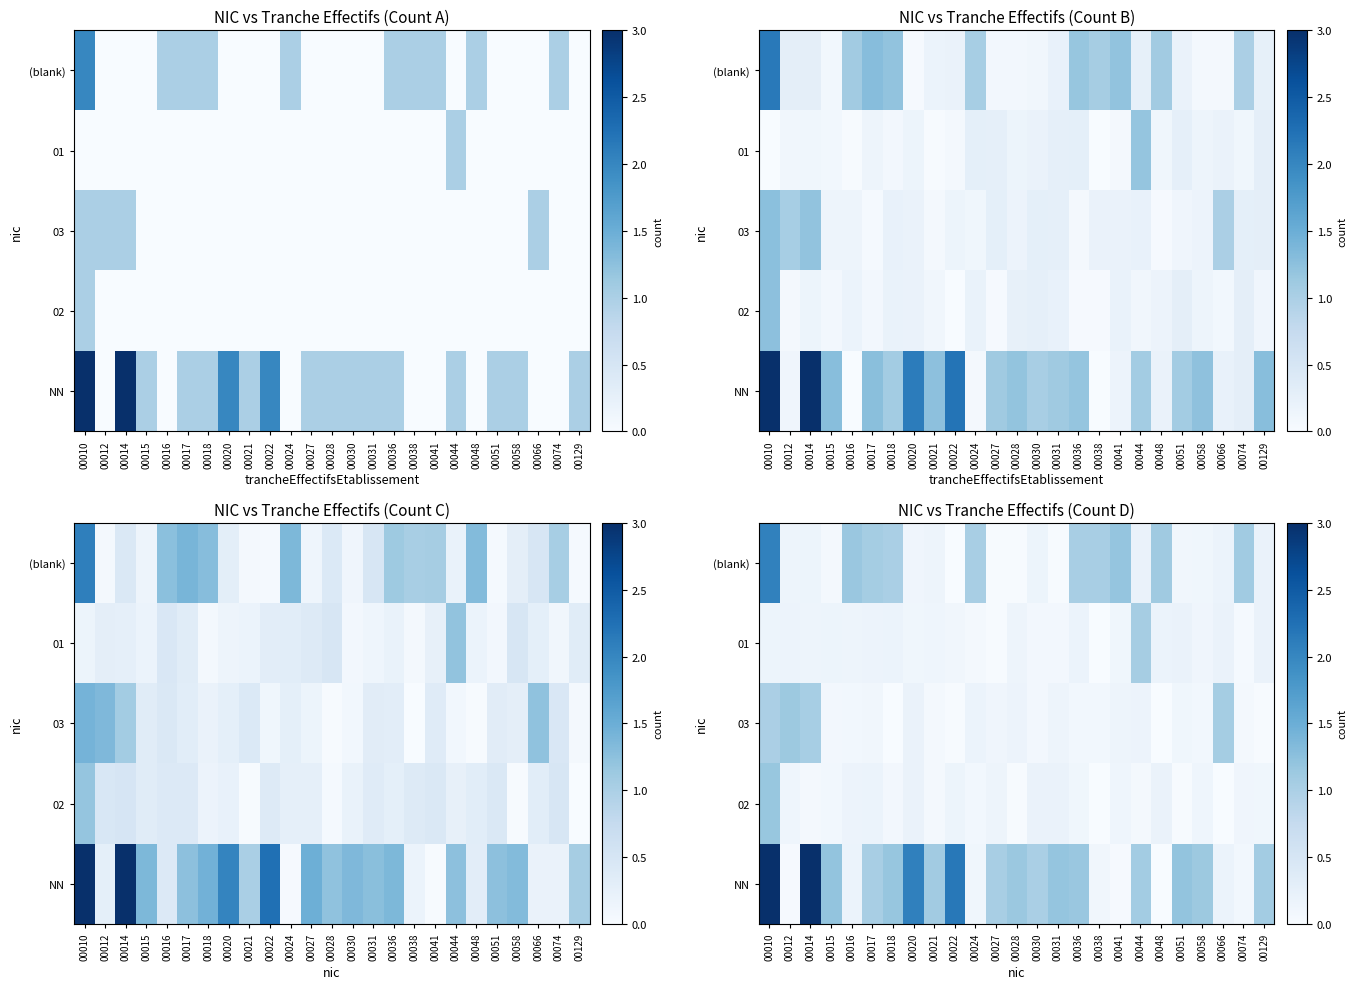

Is it true that (blank) equals 1.7 at 00018?

False